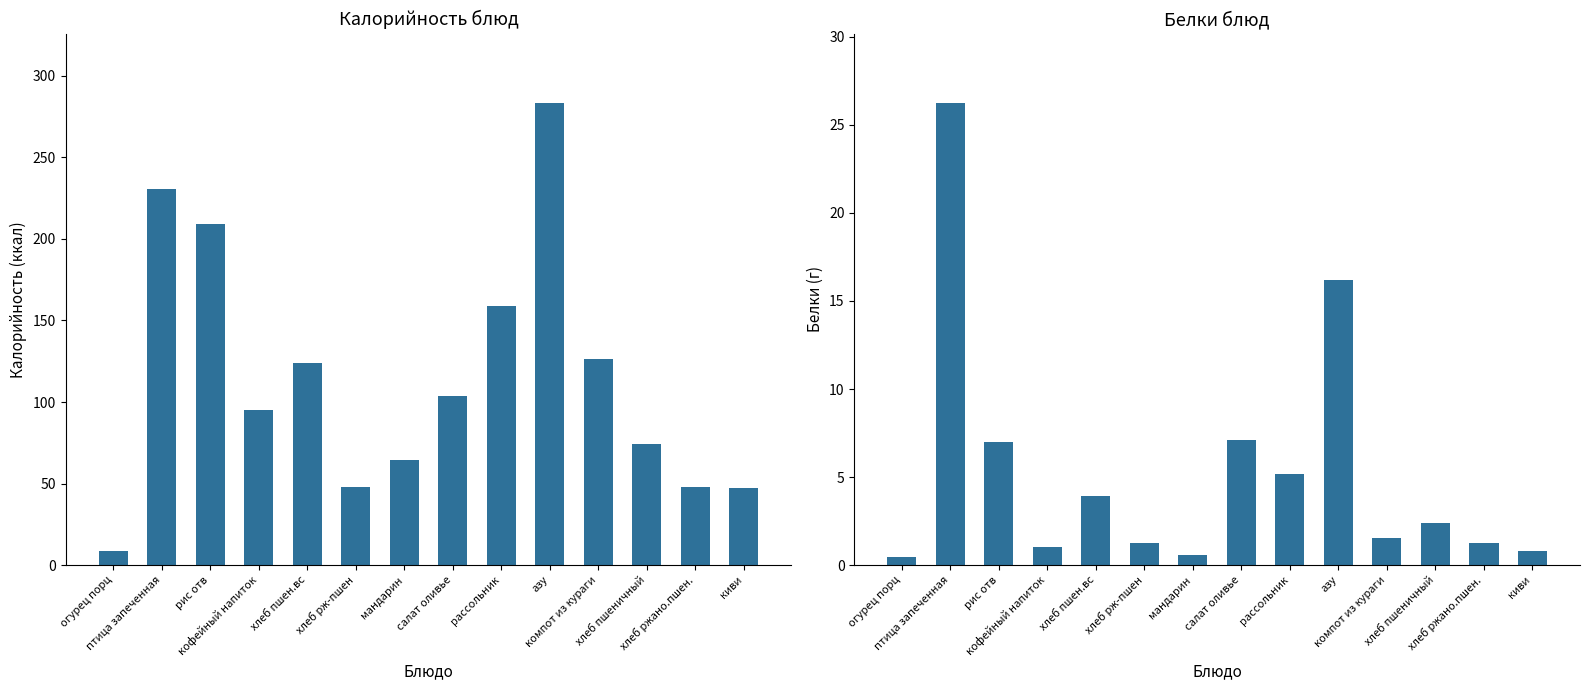

Rank the categories by Калорийность value from highest to lowest.

азу, птица запеченная, рис отв, рассольник, компот из кураги, хлеб пшен.вс, салат оливье, кофейный напиток, хлеб пшеничный, мандарин, хлеб рж-пшен, хлеб ржано.пшен., киви, огурец порц